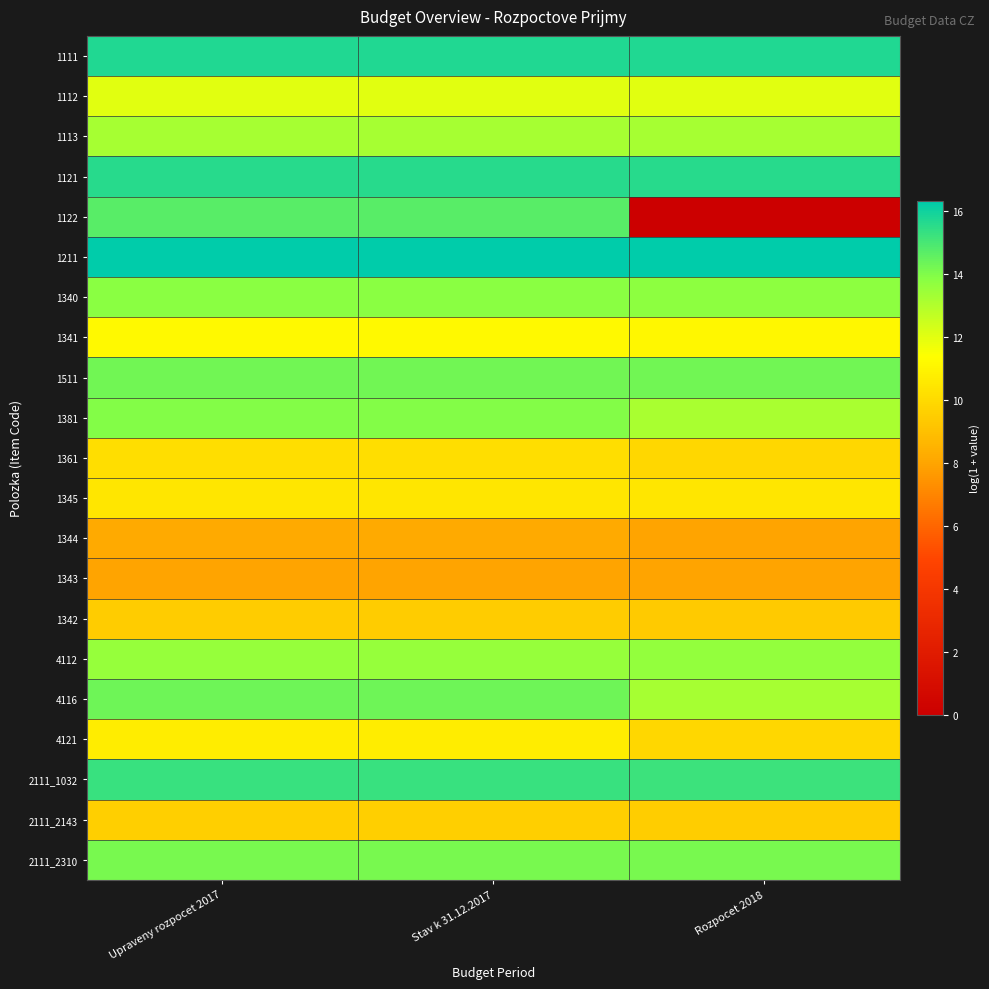

At how many categories does at least one series exceed 8?

3